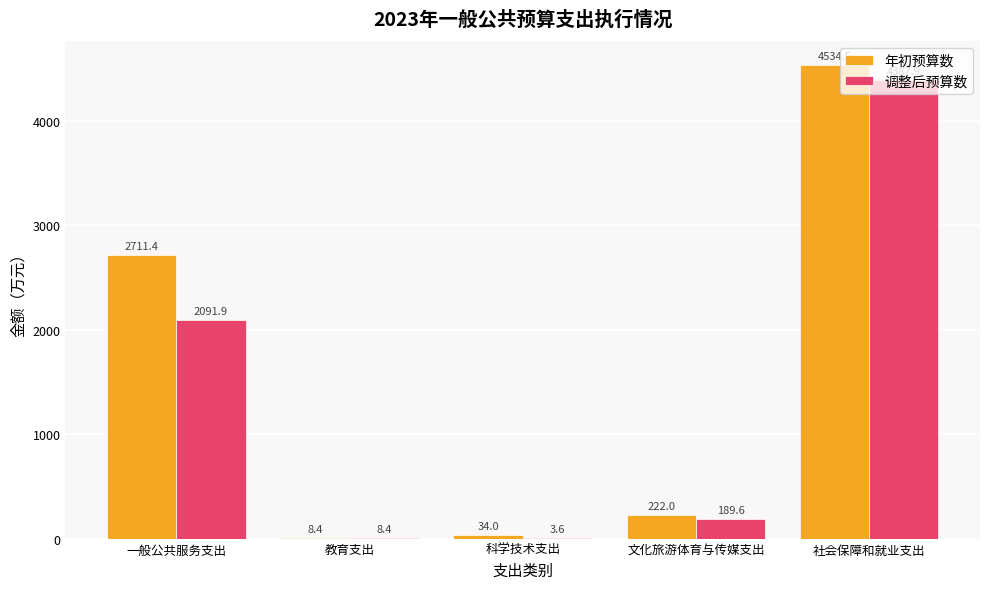

Reading left to right, transcribe all the data shown in this chart.

年初预算数: 一般公共服务支出=2711.4	教育支出=8.4	科学技术支出=34.0	文化旅游体育与传媒支出=222.0	社会保障和就业支出=4534.5
调整后预算数: 一般公共服务支出=2091.9	教育支出=8.4	科学技术支出=3.6	文化旅游体育与传媒支出=189.6	社会保障和就业支出=4387.9